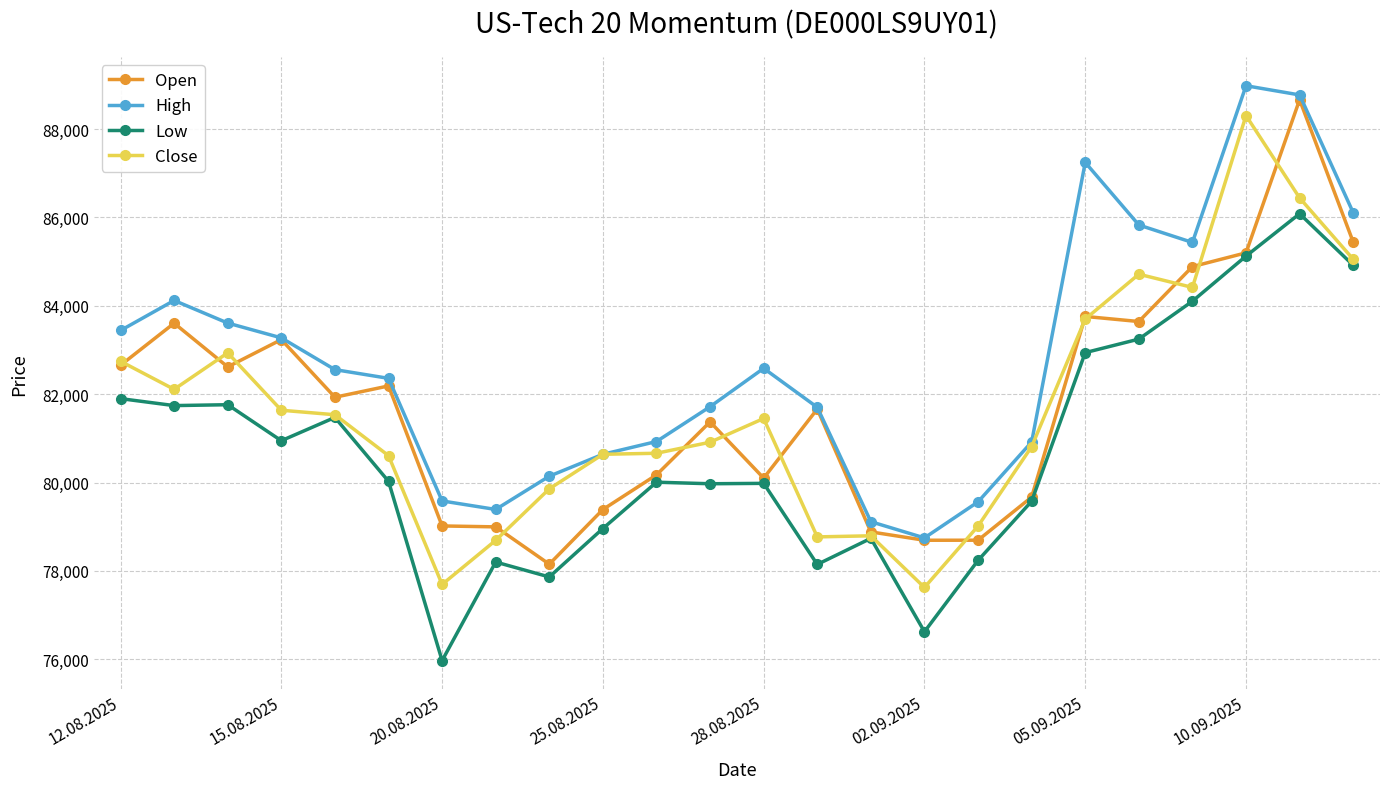

True or false: Low and High intersect in this chart.

False